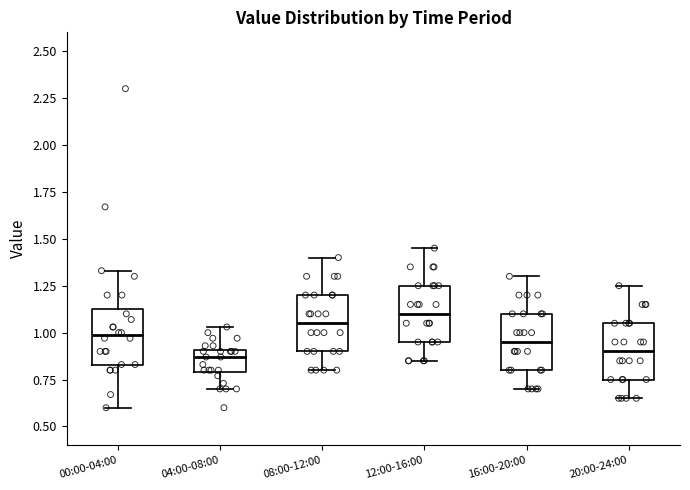

Reading left to right, transcribe this box plot: for each box, give where its median line is, the range the box spans, and where its two whiskers end, as read against the y-axis. The values are not printed on the chart, so give them approximately, as read against the axis.

00:00-04:00: median 1.00, box 0.85 to 1.15, whiskers 0.60 to 1.35
04:00-08:00: median 0.85, box 0.80 to 0.90, whiskers 0.70 to 1.05
08:00-12:00: median 1.05, box 0.90 to 1.20, whiskers 0.80 to 1.40
12:00-16:00: median 1.10, box 0.95 to 1.25, whiskers 0.85 to 1.45
16:00-20:00: median 0.95, box 0.80 to 1.10, whiskers 0.70 to 1.30
20:00-24:00: median 0.90, box 0.75 to 1.05, whiskers 0.65 to 1.25